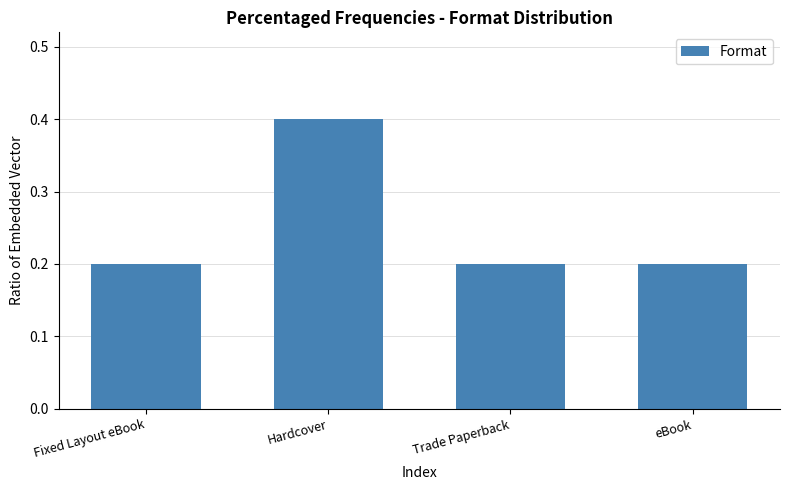

Reading left to right, what are all the values shown in this chart?

0.2	0.4	0.2	0.2